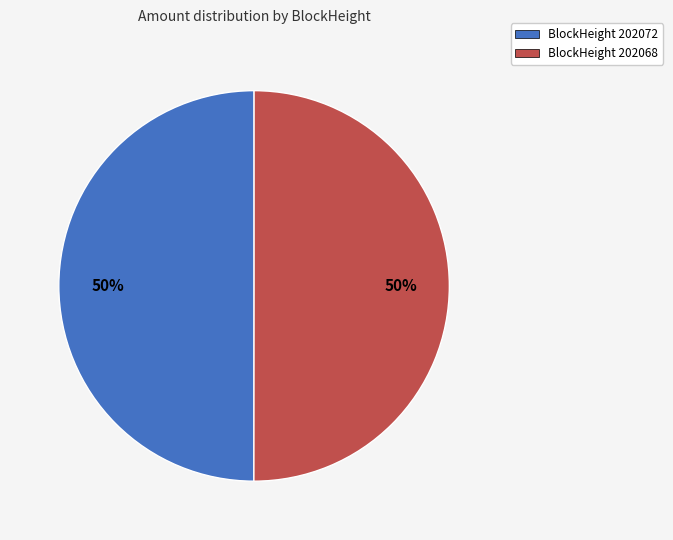

To the nearest percent, what is the average slice percentage?

50%